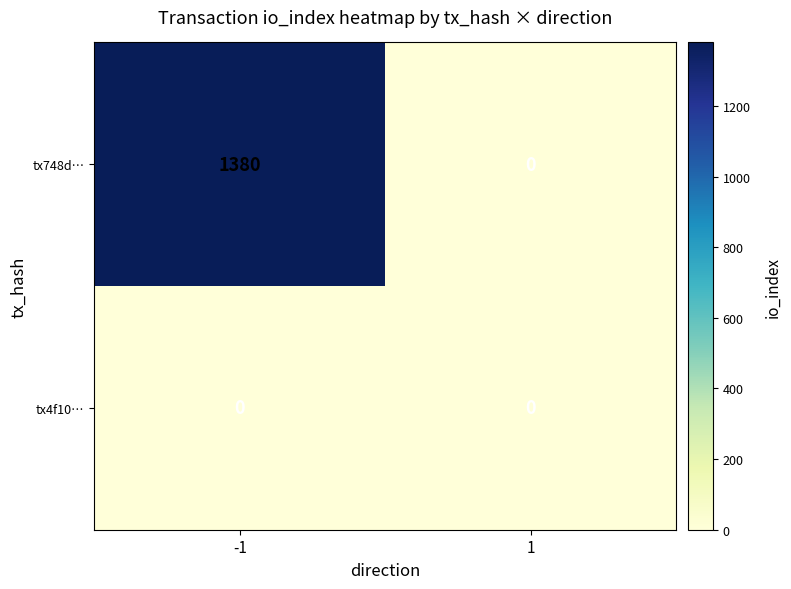

At which category is the sum across all series the highest?

-1